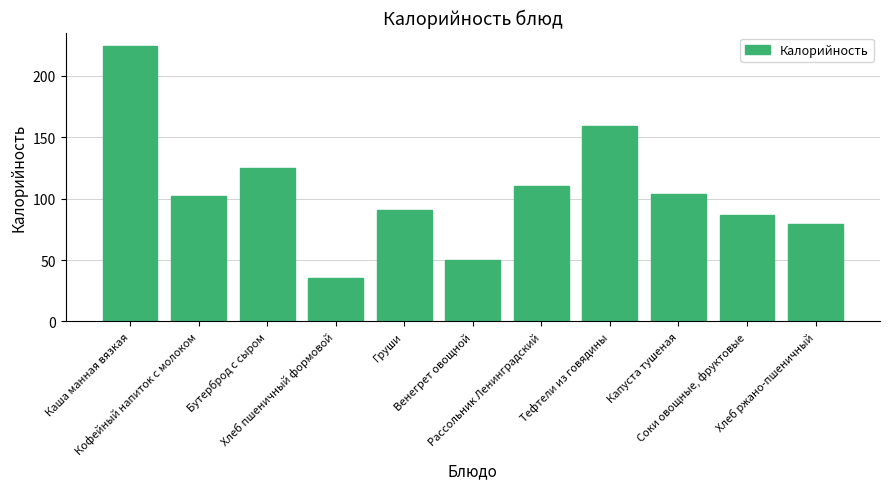

Where is the data nearest to the value 129?

Бутерброд с сыром